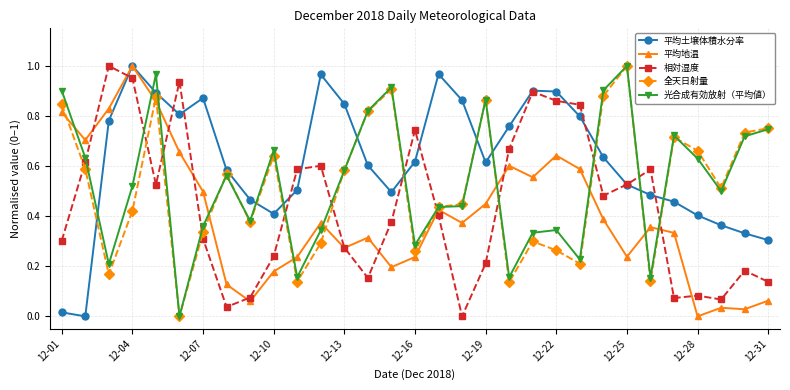

Which series ends up on top after the final intersection of 全天日射量 and 相対湿度?

全天日射量